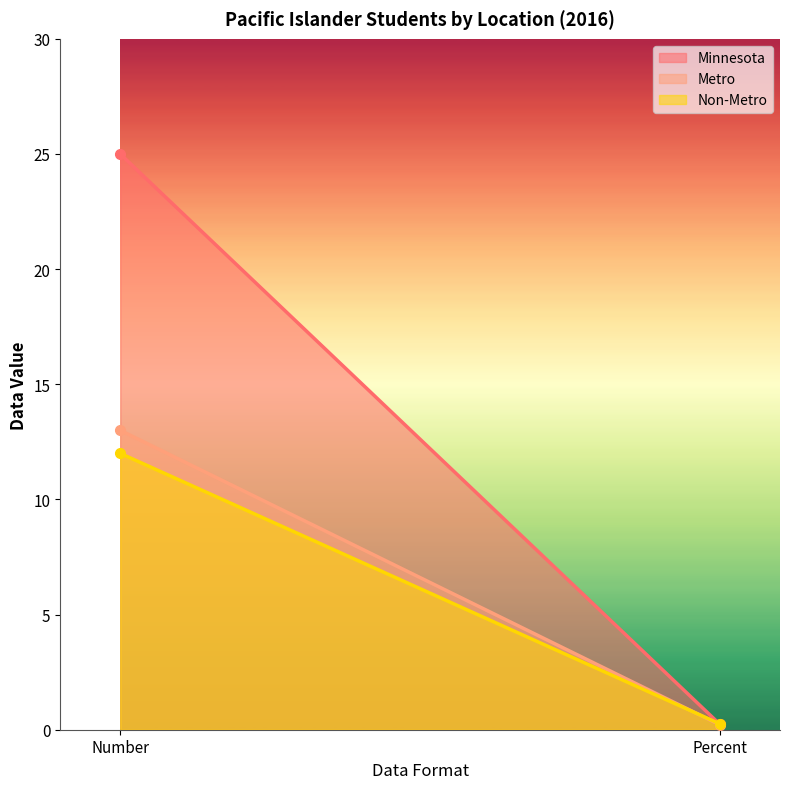

What is the maximum value shown in the chart?

25.0